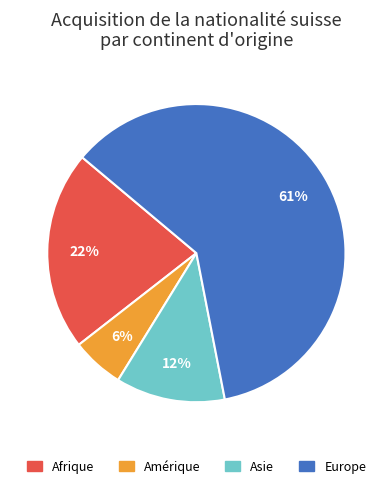

Is Asie the majority of the pie?

No